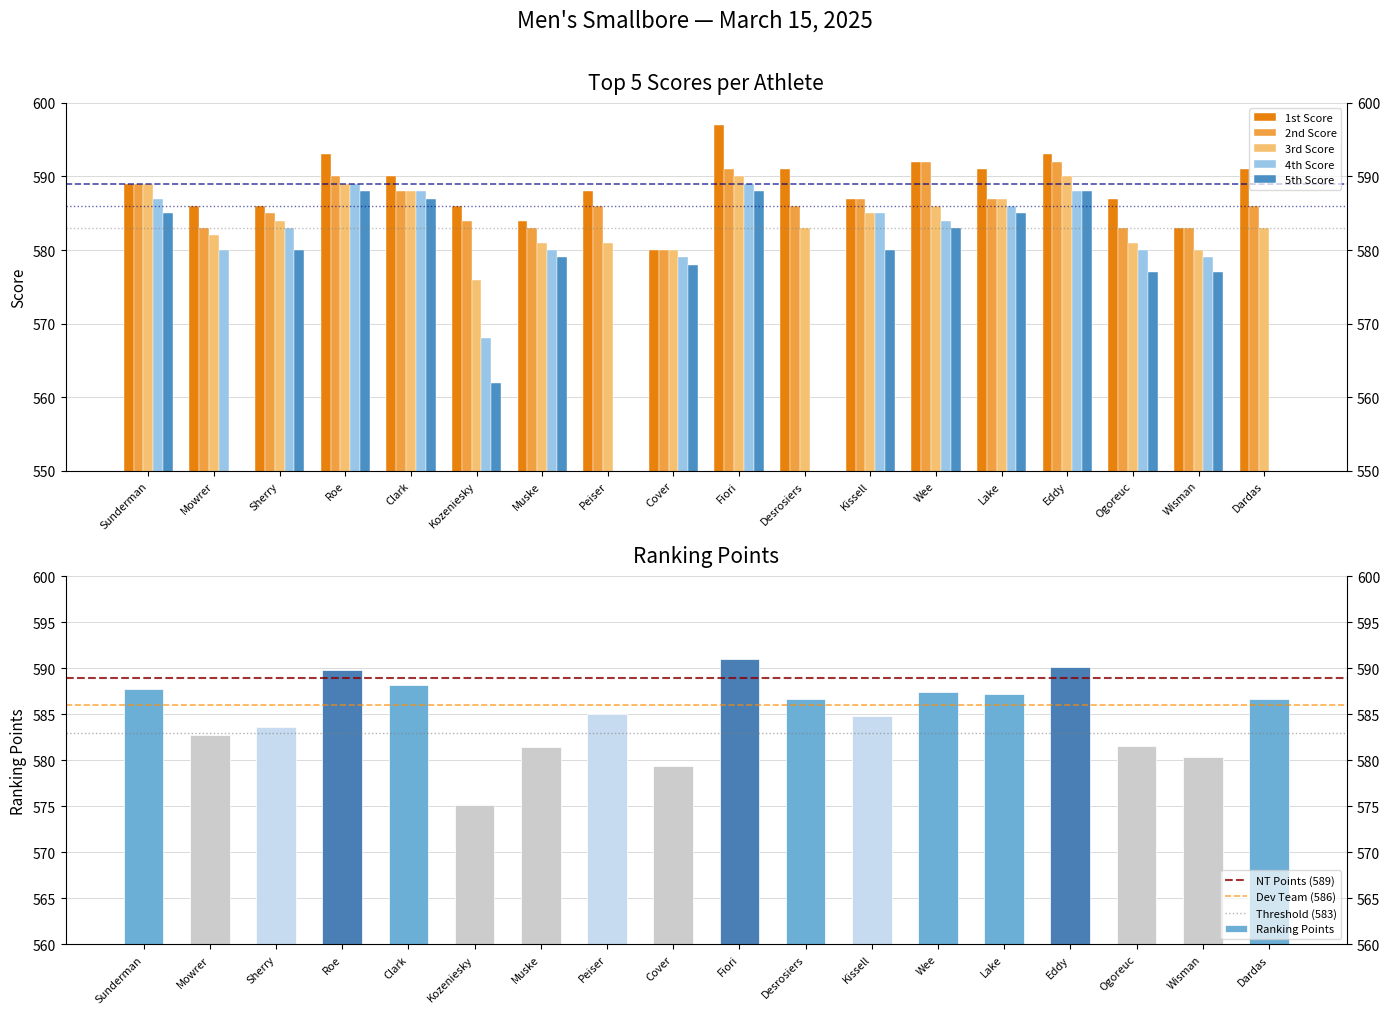

Where does the Ranking Points series first go above 586?

Sunderman